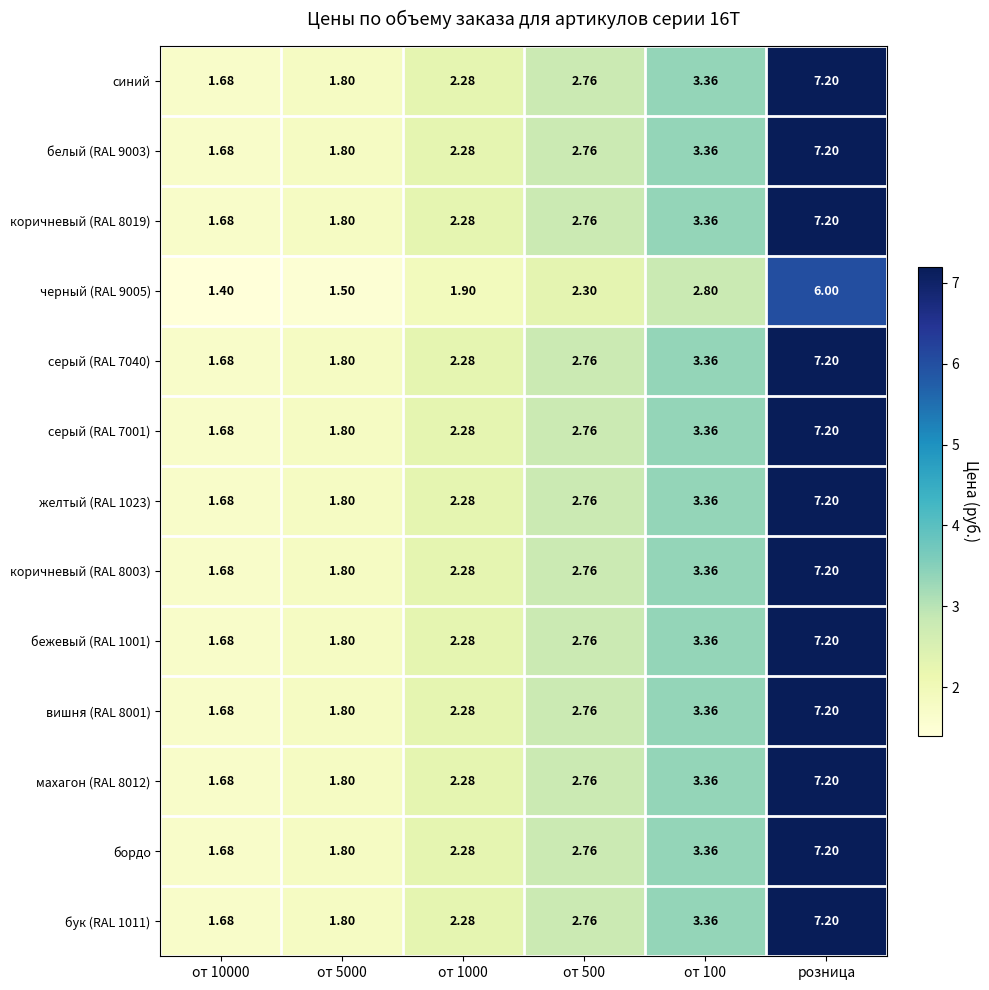

Which label corresponds to the smallest value in the chart?

от 10000